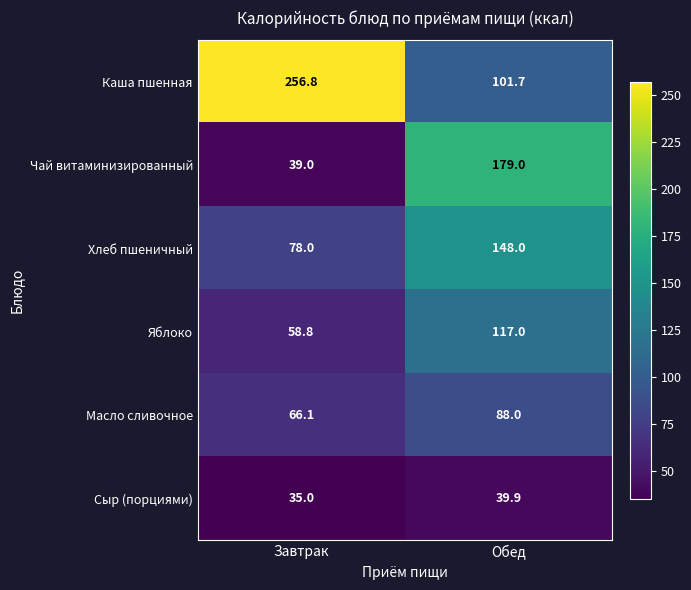

Where is Хлеб пшеничный nearest to the value 113?

Завтрак